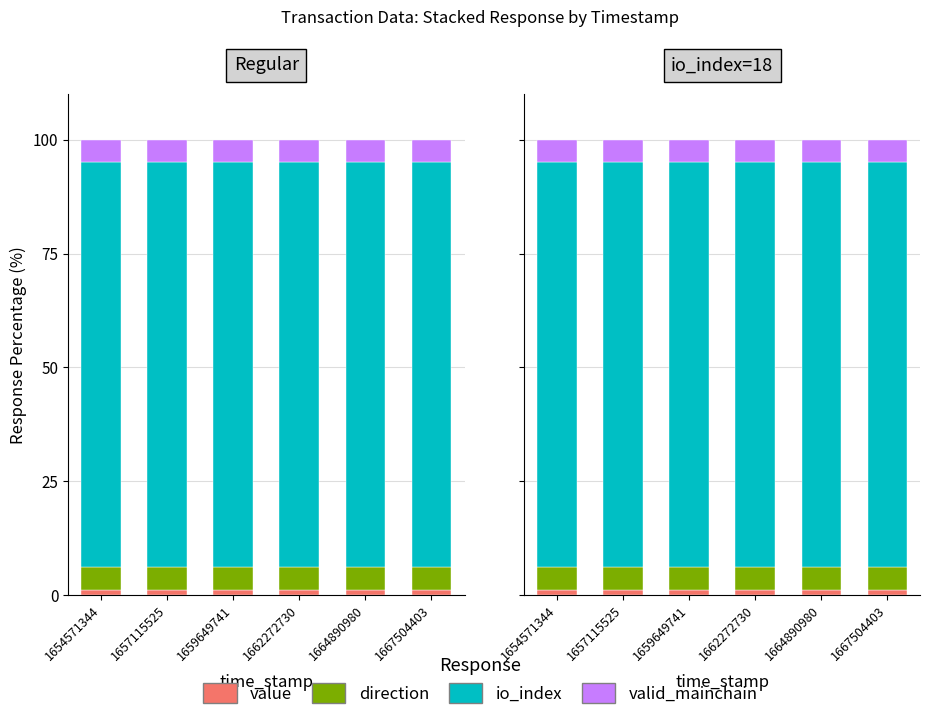

True or false: valid_mainchain has a value of 4.9 at 1667504403.

True